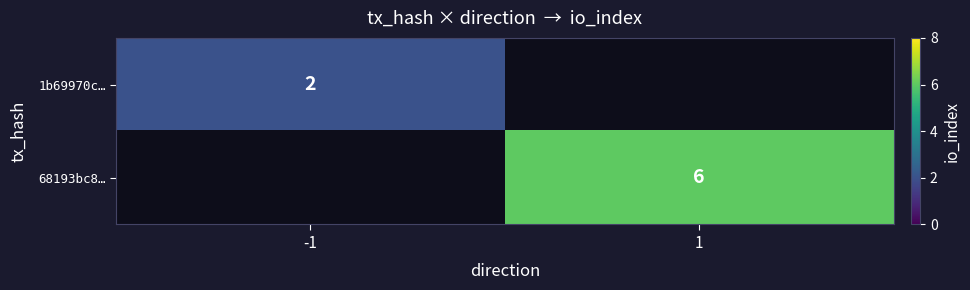

The 1b69970c… series shows 1 at -1. True or false?

False